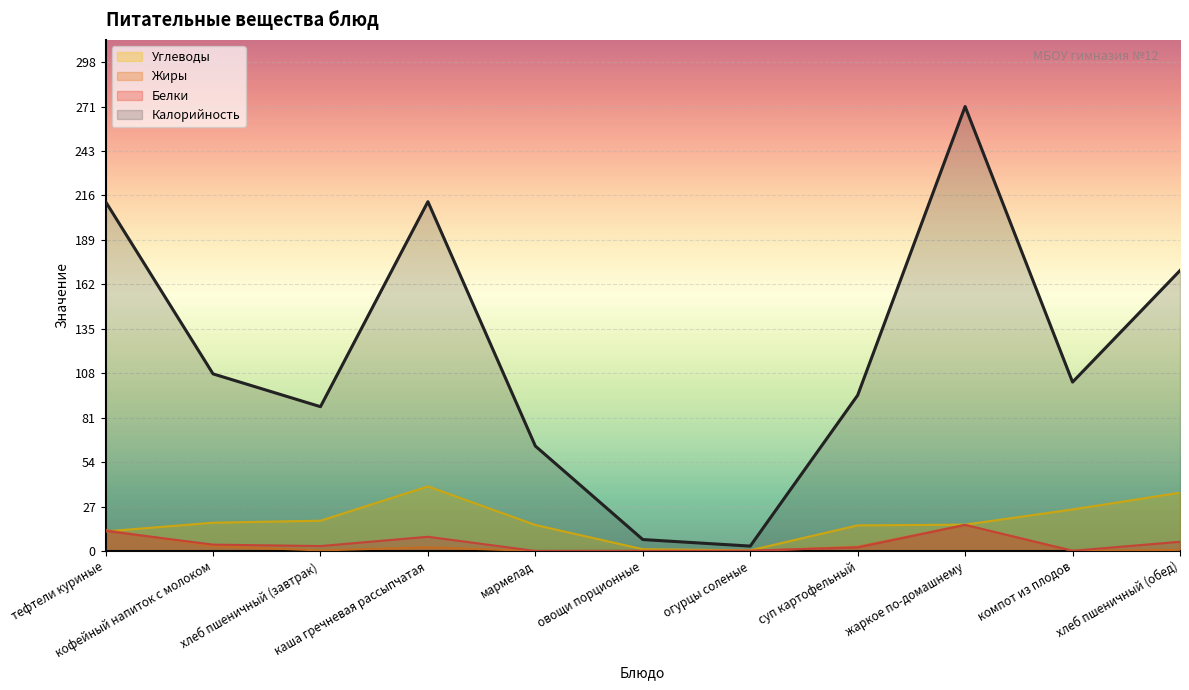

How many lines are shown in the chart?

4